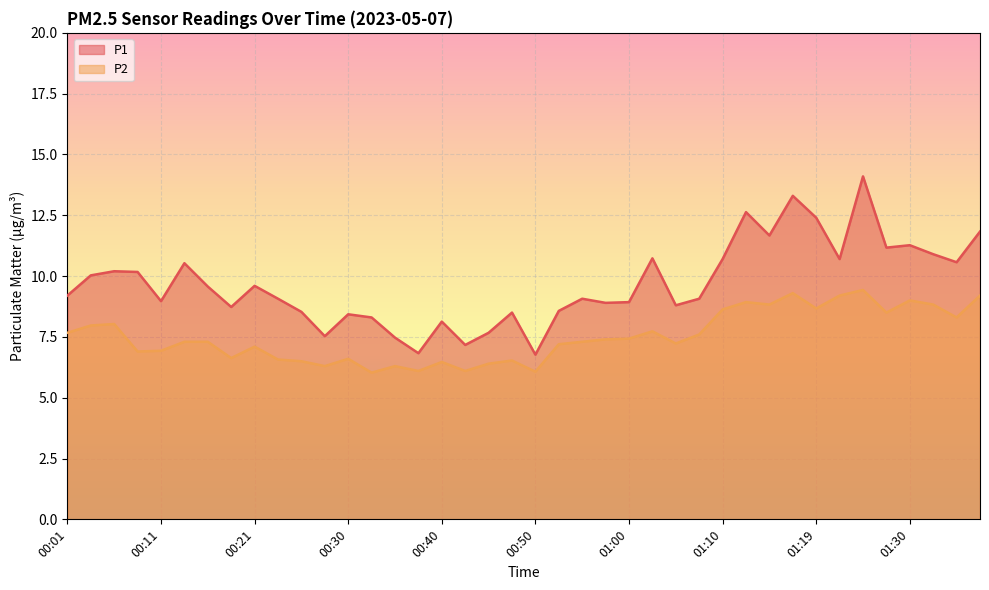

Where does the P1 series first go above 9?

00:01